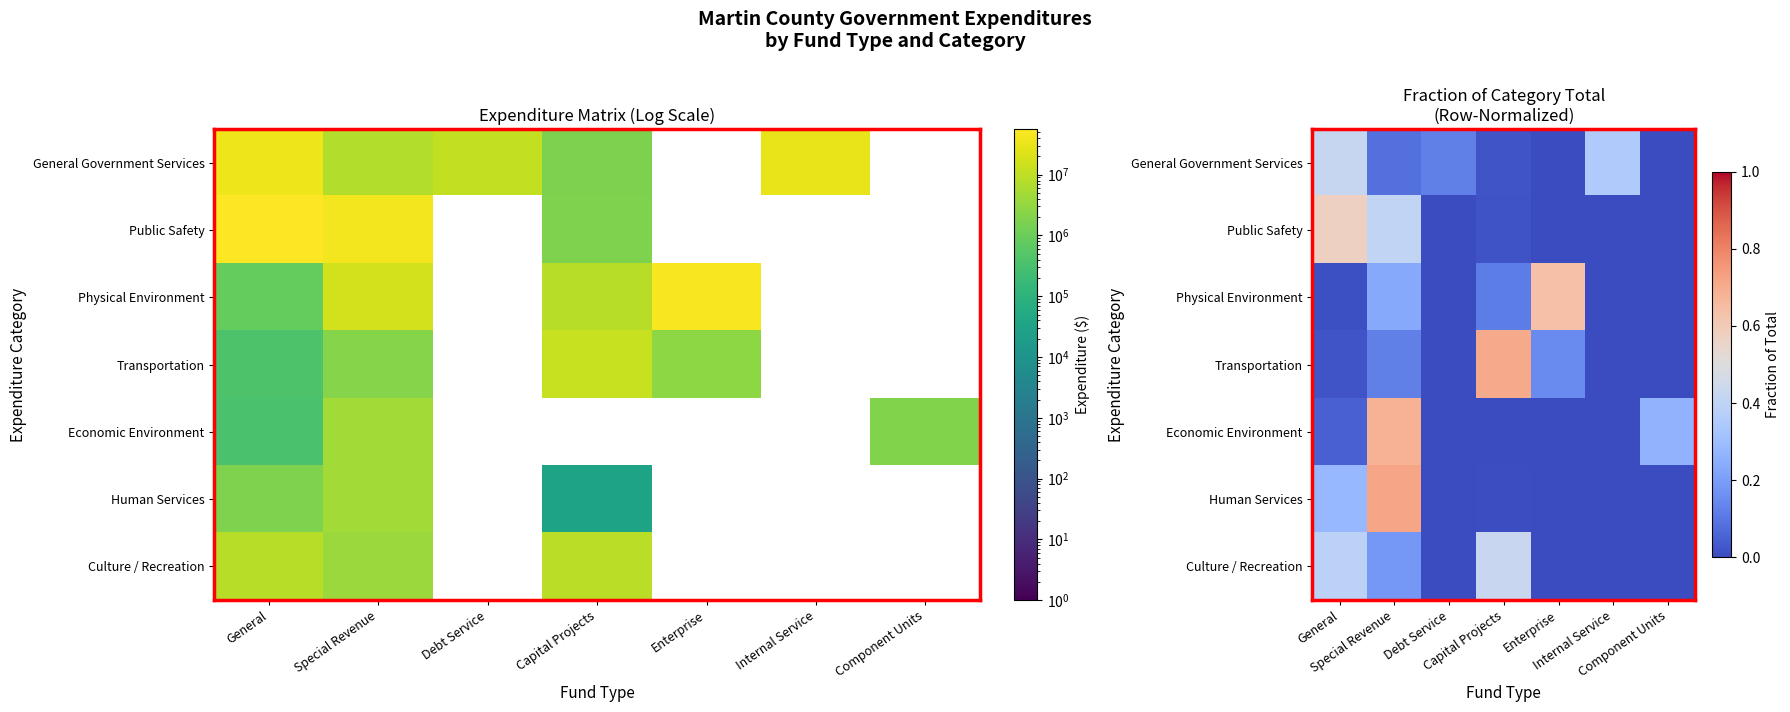

What is the average value of the Physical Environment series?

0.1